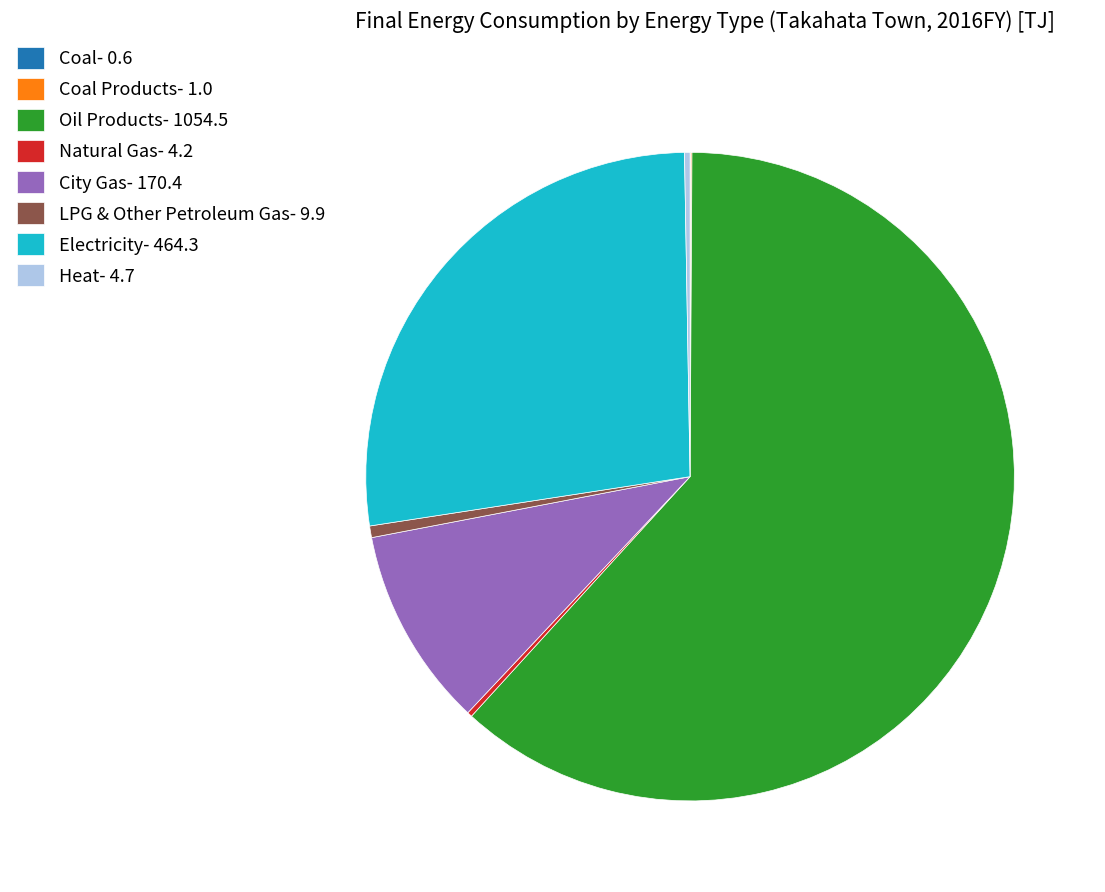

Which category has the biggest portion of the pie?

Oil Products- 1054.5